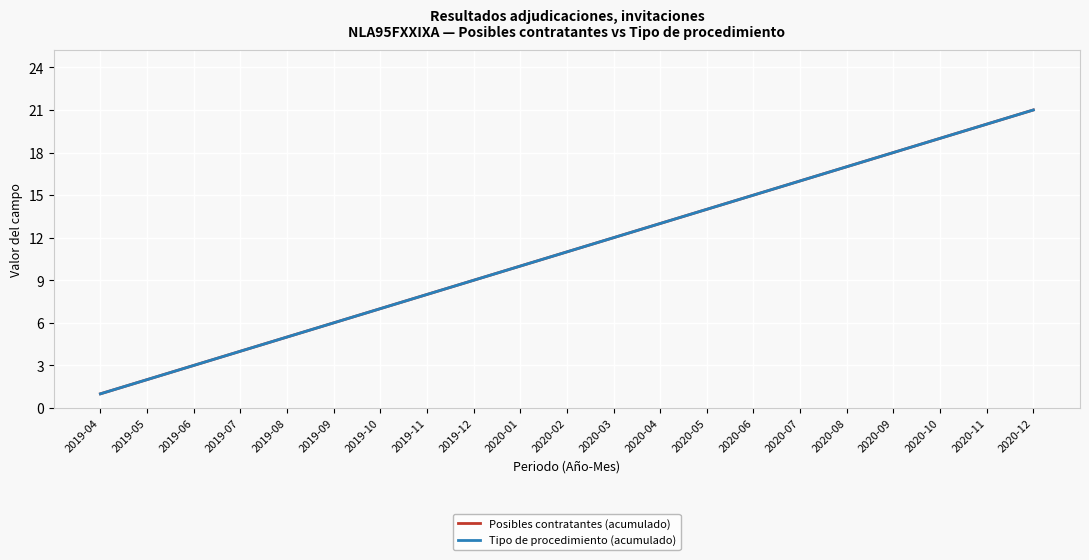

Is this an area chart (filled region under the line)?

No